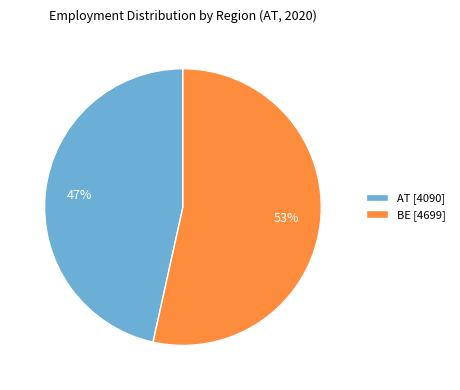

To the nearest percent, what percentage of the pie is BE [4699]?

53%